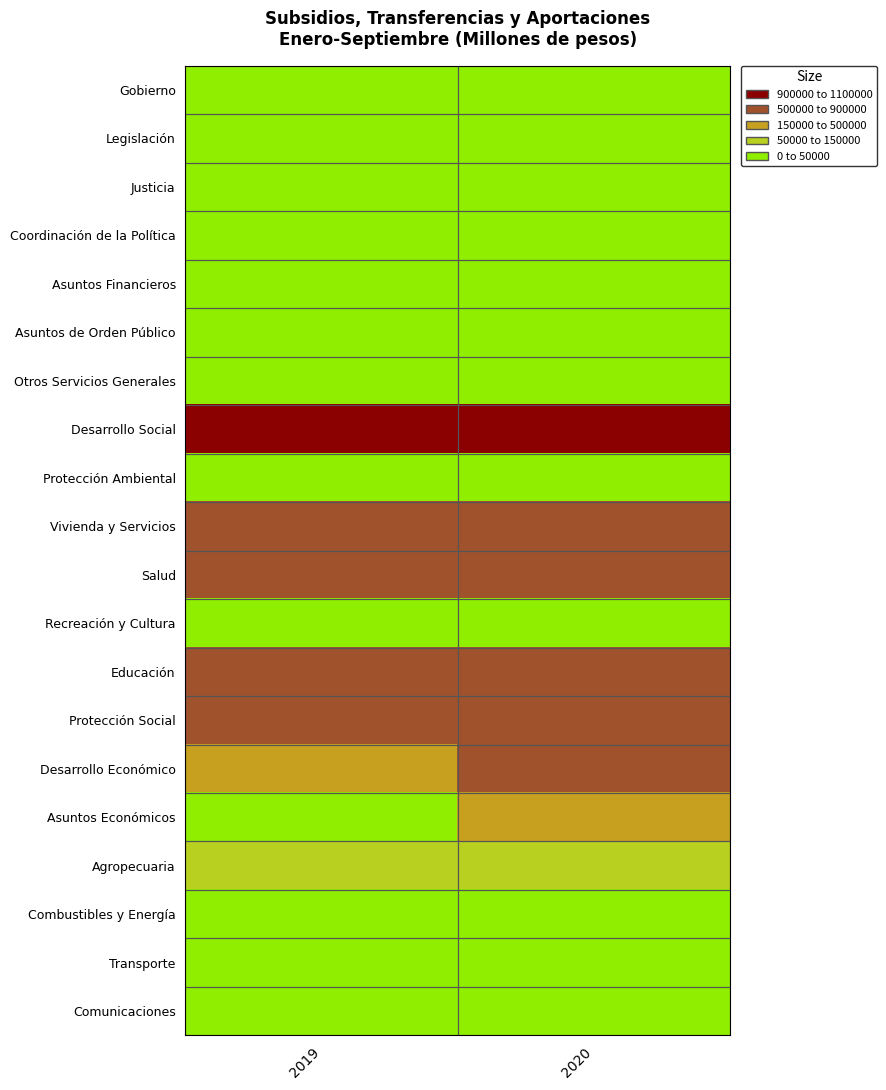

What is the total value across all series at 2019?

2116648.1